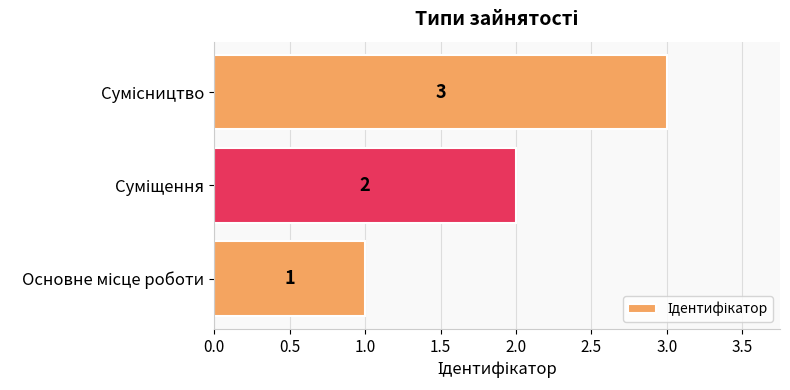

What is the sum of all values?

6